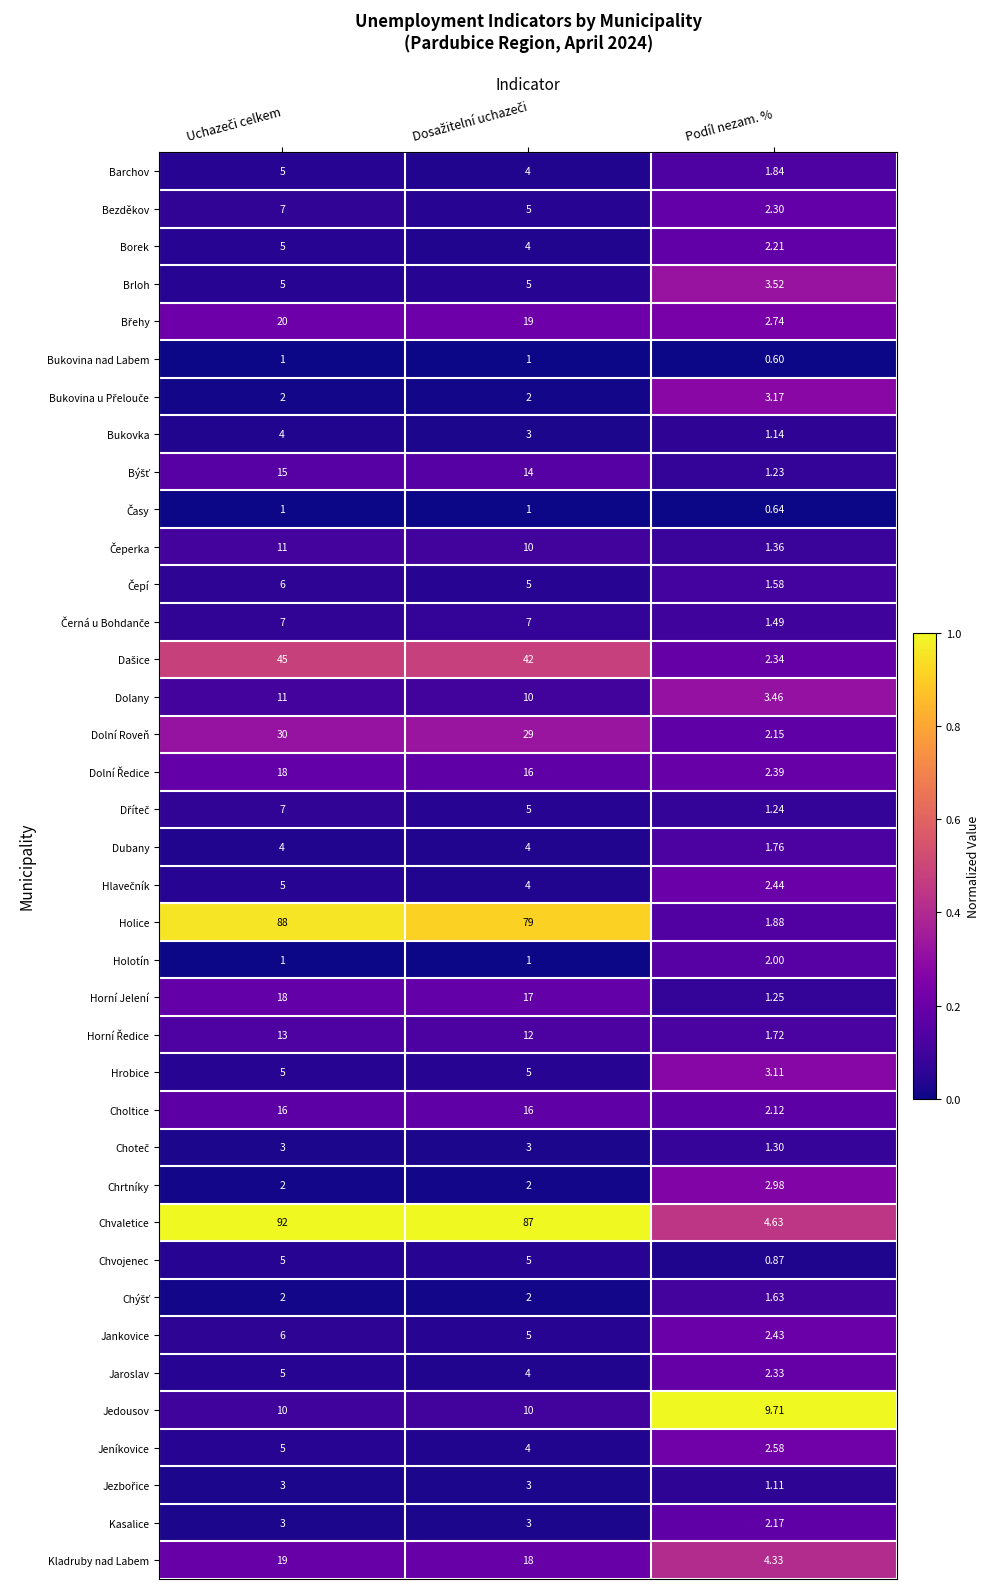

At which category does the chart reach its minimum across all series?

Podíl nezam. %